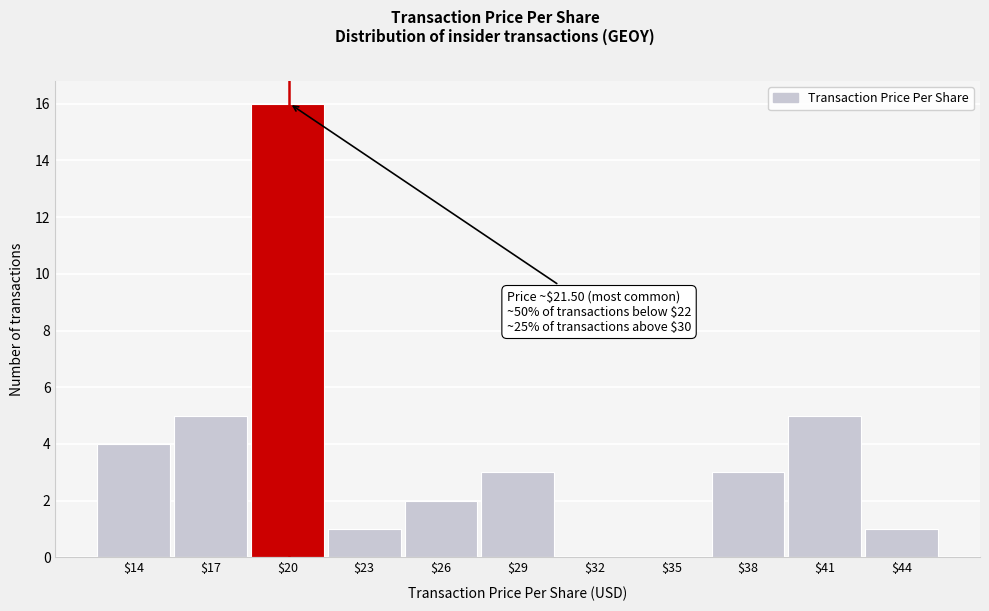

True or false: the data shows 1 at $44.

True